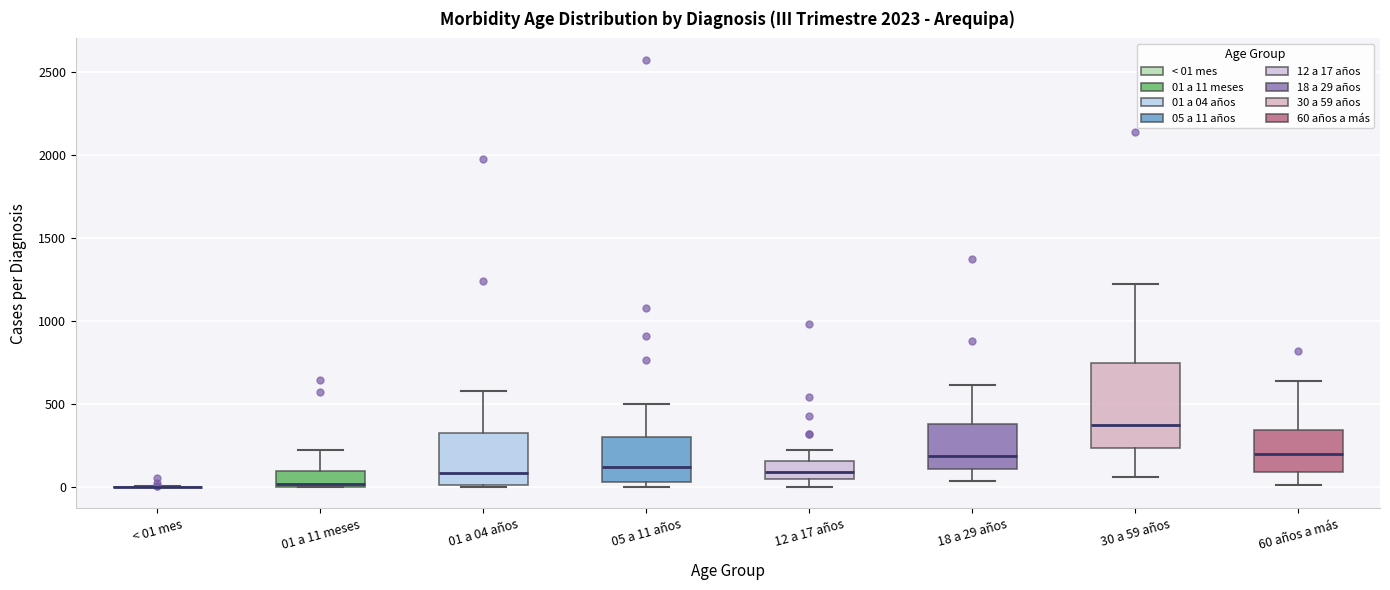

Where is the lower edge of the box for 01 a 11 meses on the y-axis? The values are not printed on the chart, so give them approximately, as read against the axis.

0